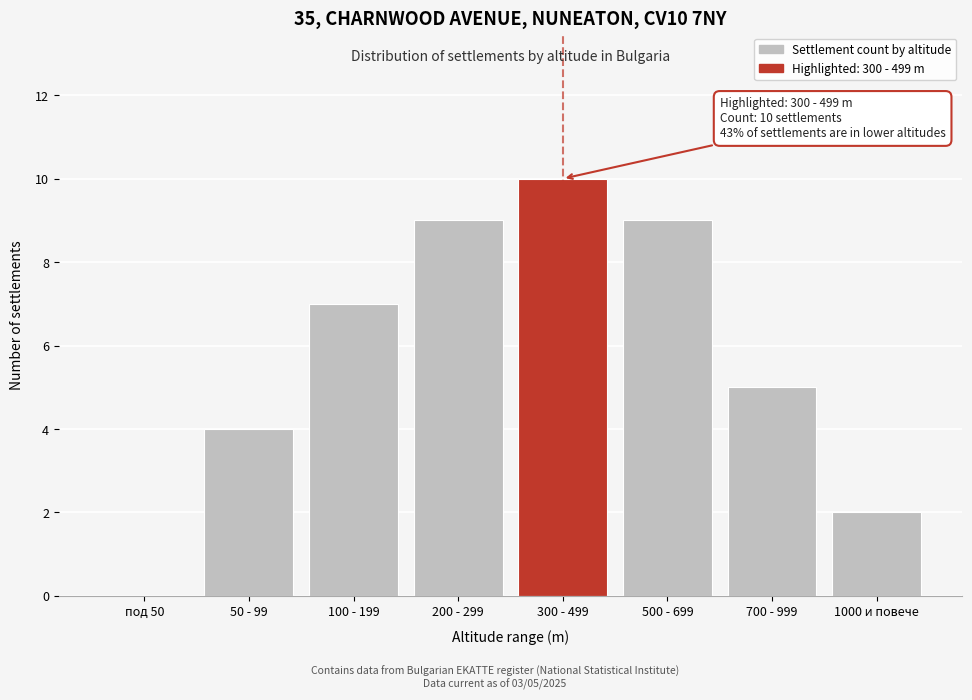

Reading right to left, extract all data points from this chart.

1000 и повече=2	700 - 999=5	500 - 699=9	300 - 499=10	200 - 299=9	100 - 199=7	50 - 99=4	под 50=0